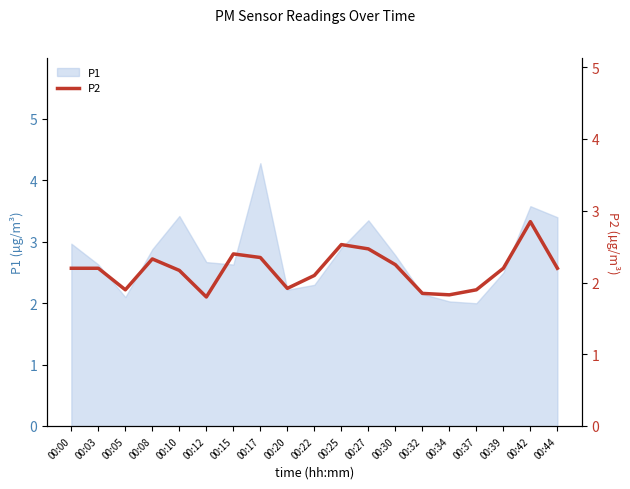

Which category has the lowest value across all series?

00:12